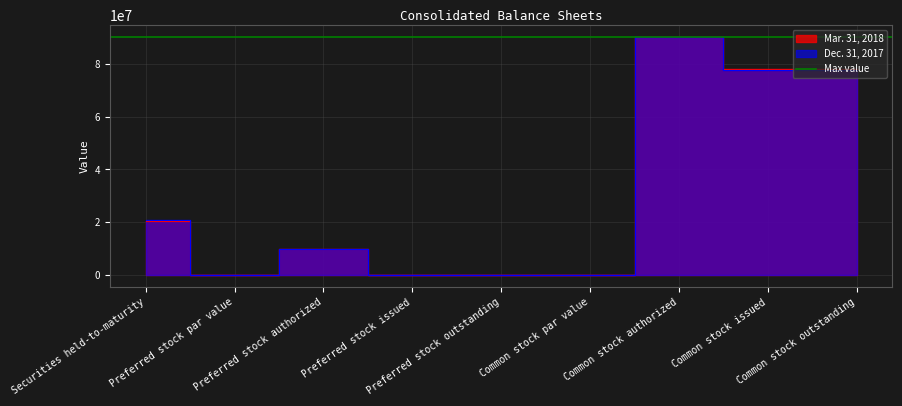

Rank the series at Common stock issued from lowest to highest value.

Dec. 31, 2017, Mar. 31, 2018